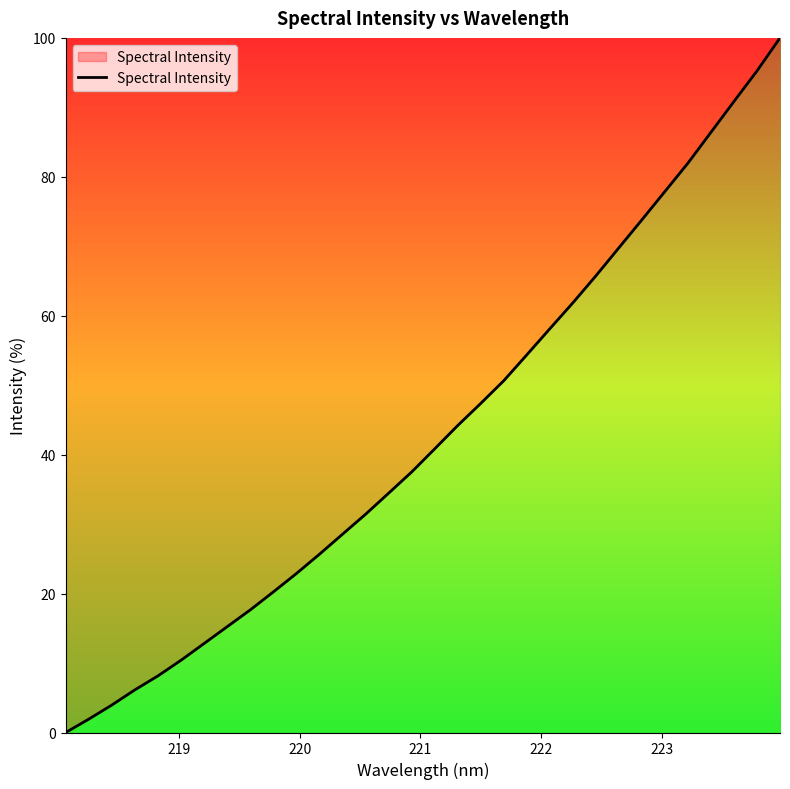

What is the average value?

43.0